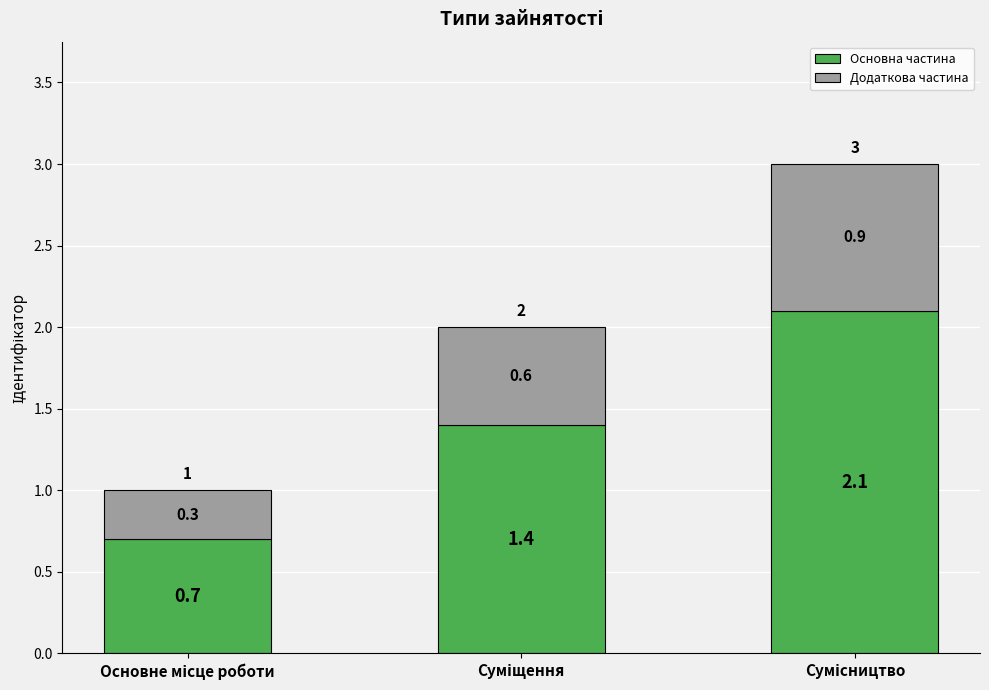

What are all the series names shown in the legend?

Основна частина, Додаткова частина